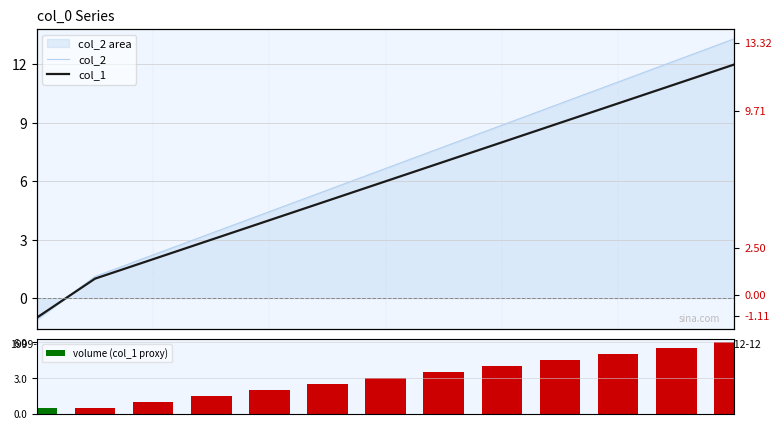

What is the difference between the second highest and second lowest values in the volume (col_1 proxy) series?

5.0